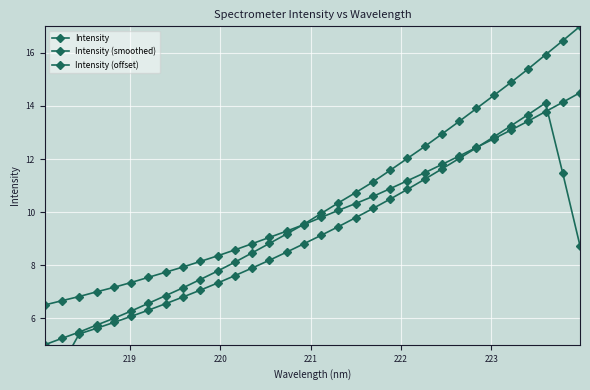

True or false: Intensity (offset) has more than 1 interior local peaks.

False